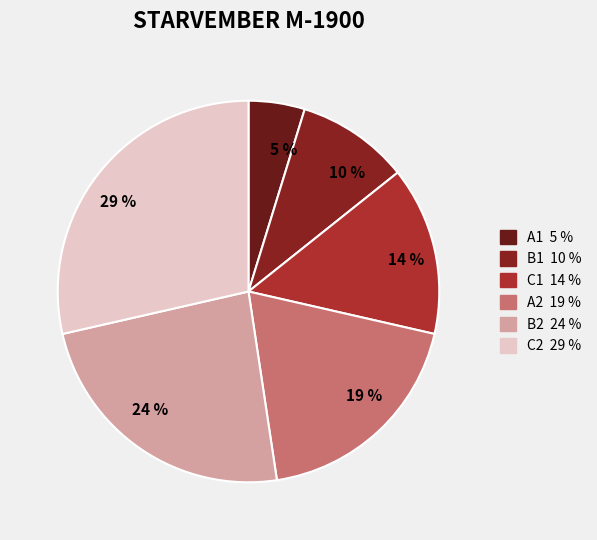

Rank the categories by value from lowest to highest.

A1, B1, C1, A2, B2, C2